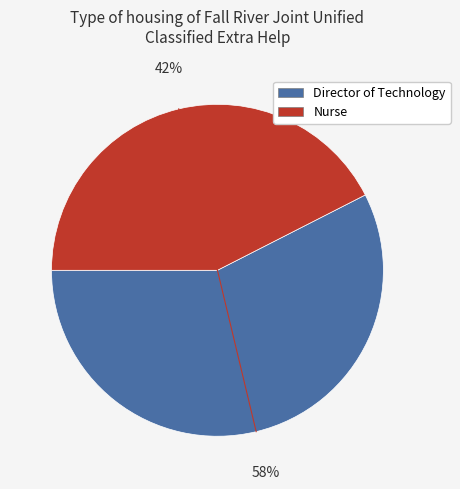

To the nearest percent, what is the average slice percentage?

50%